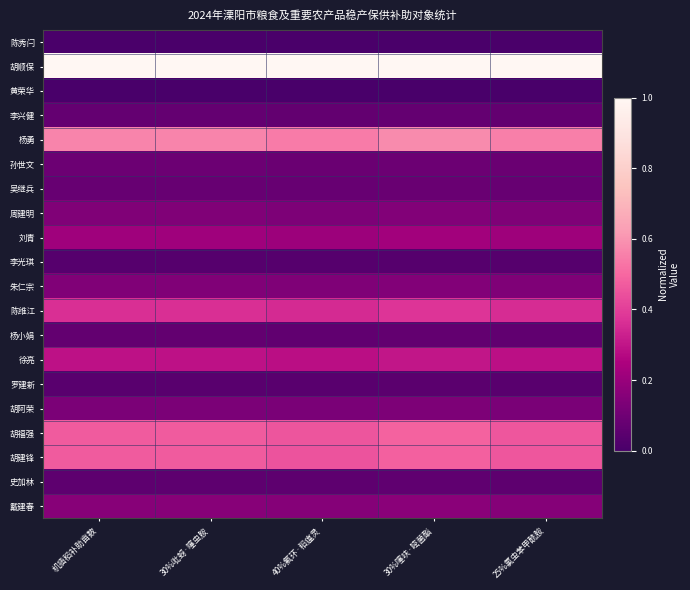

What is the difference between the highest and lowest values at 40%氟环·稻瘟灵?

1.0